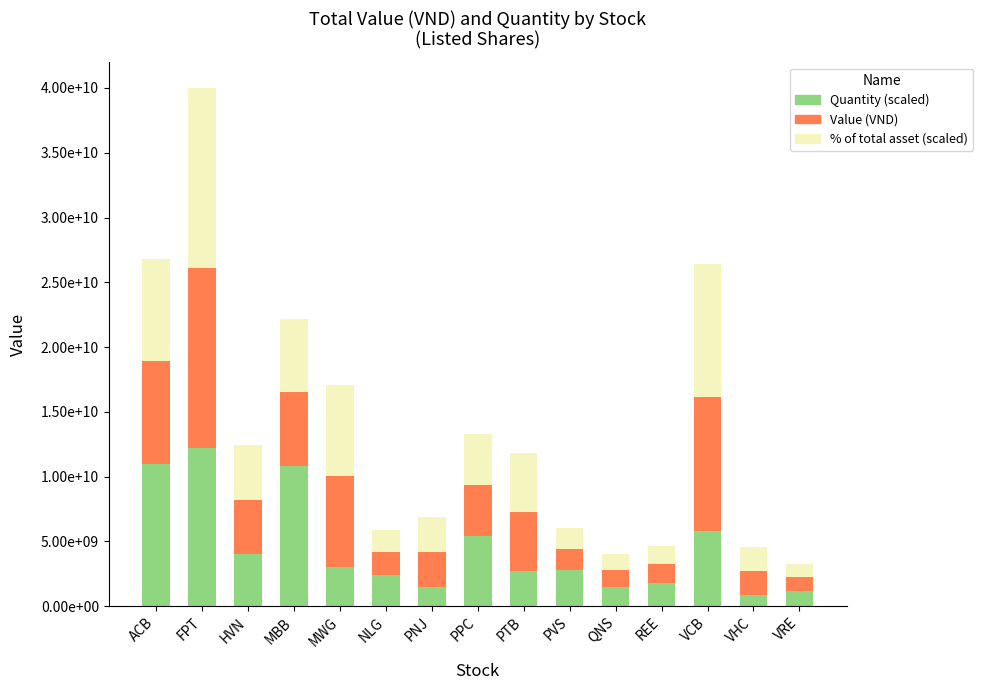

Are the bars horizontal?

No